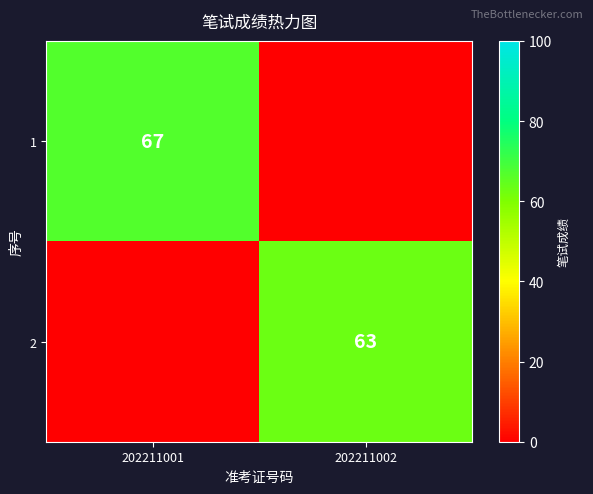

The value of 1 at 202211001 is 95. True or false?

False